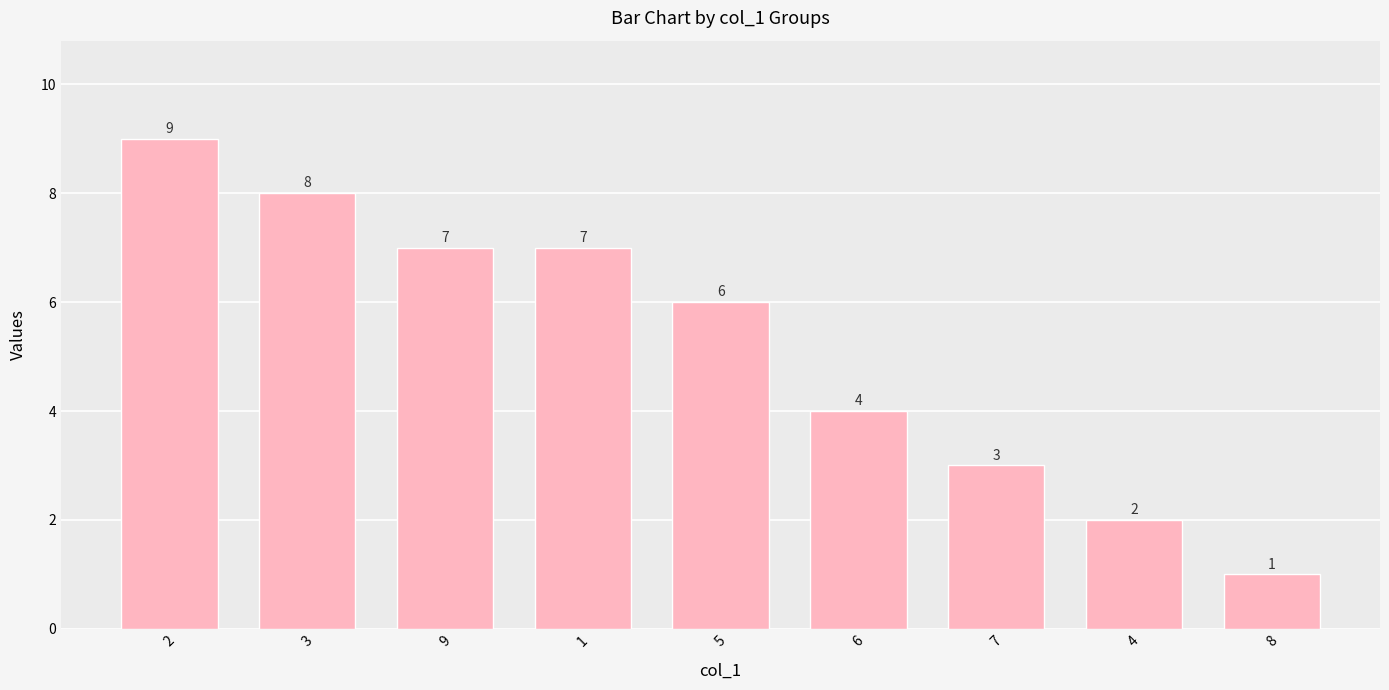

Which label corresponds to the largest value in the chart?

2